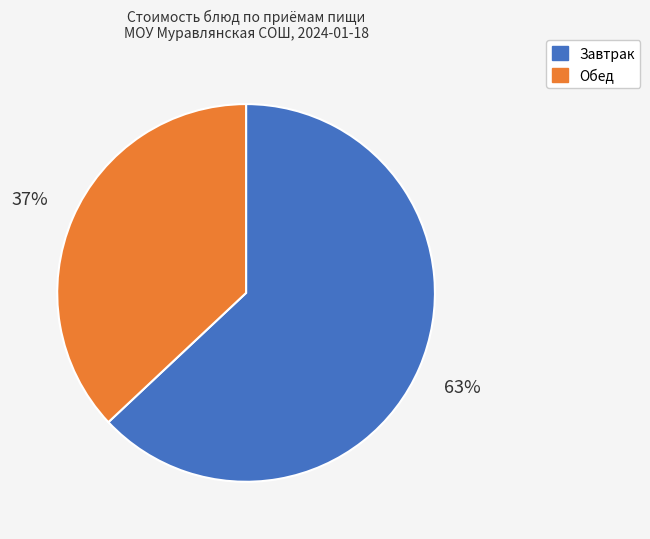

To the nearest percent, what portion does Обед represent?

37%